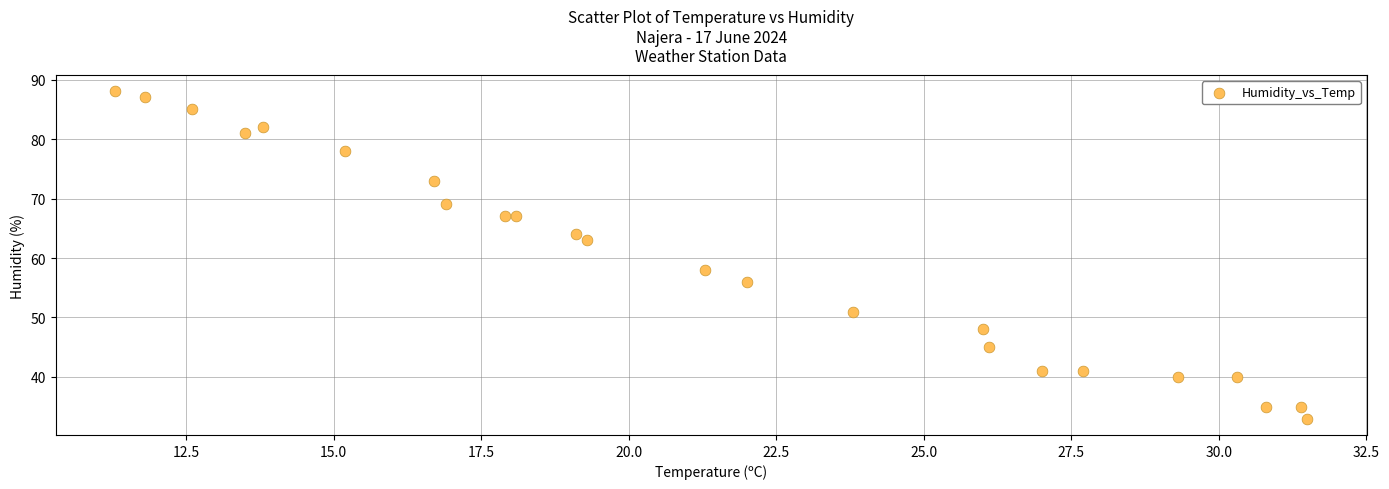

What Y value in the scatter plot is closest to 60?

58